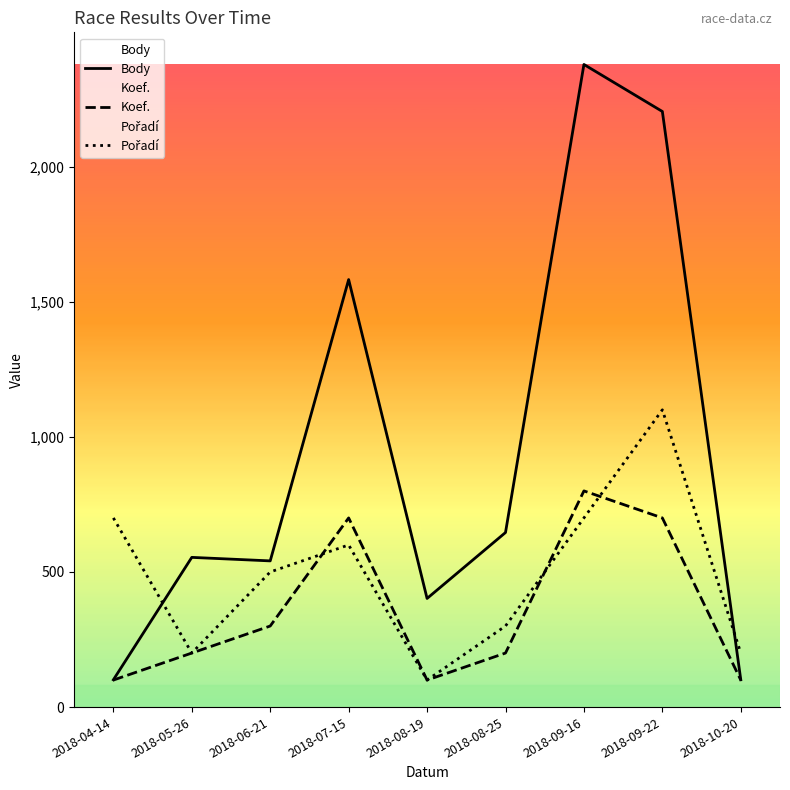

Between which two adjacent categories do Koef. and Pořadí first intersect?

2018-06-21 and 2018-07-15